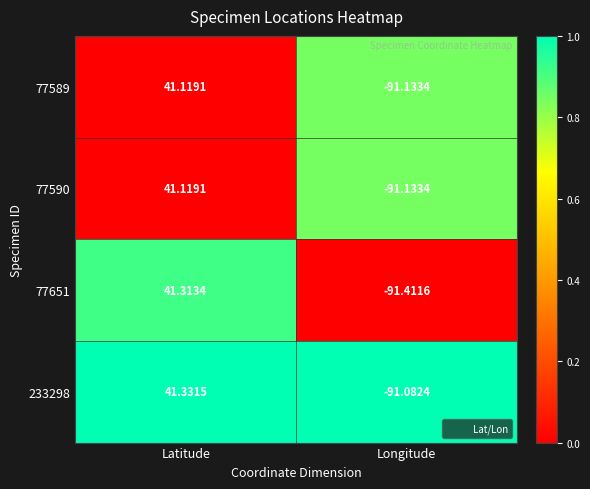

At which category does the chart reach its peak across all series?

Latitude